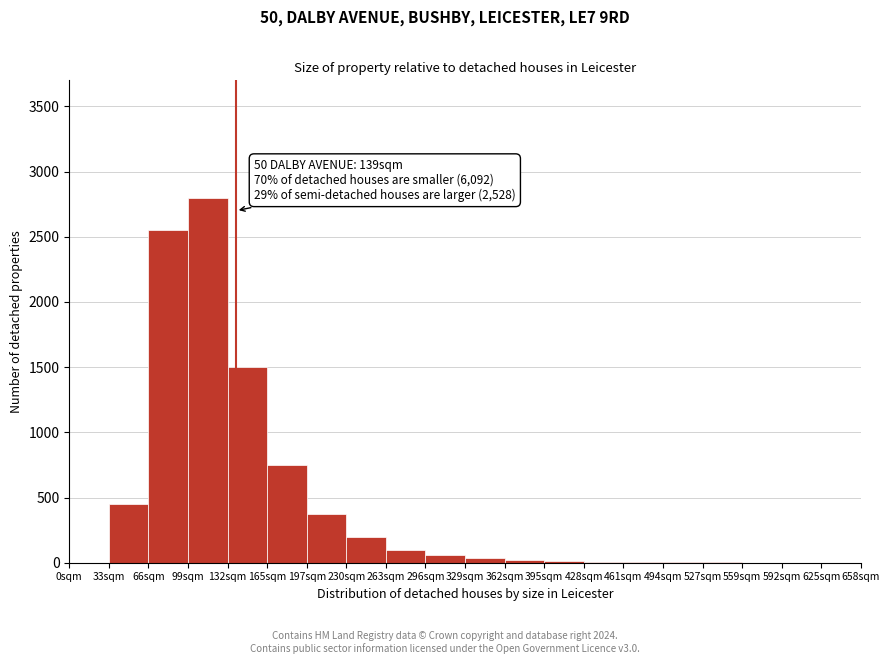

Over which range of the x-axis is the bar tallest?

99 to 132